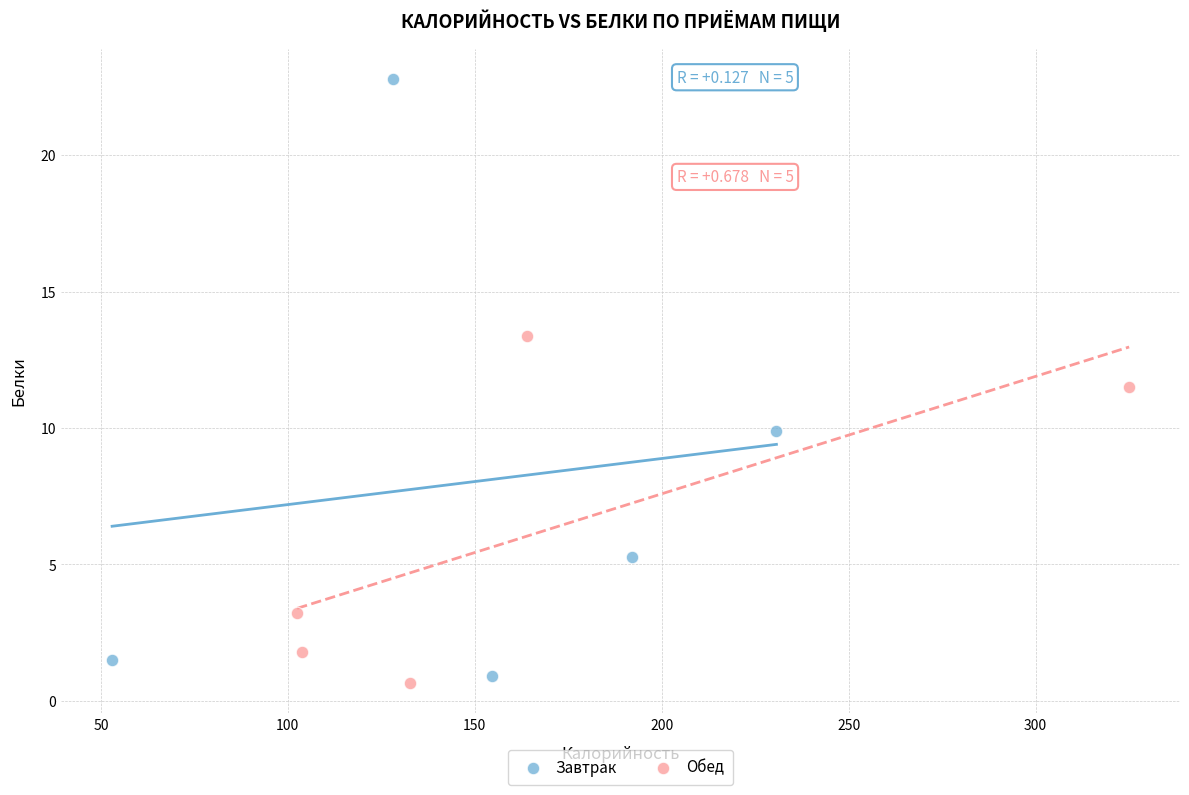

Which series has the widest spread of Y values?

Завтрак